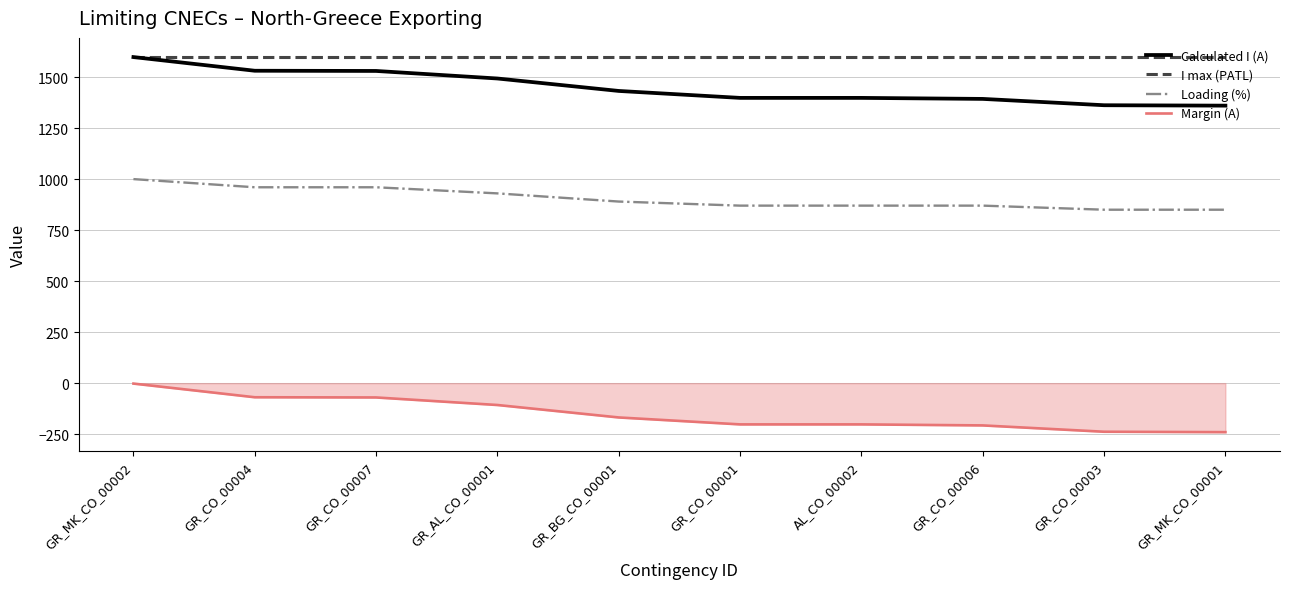

What is the greatest value displayed?

1600